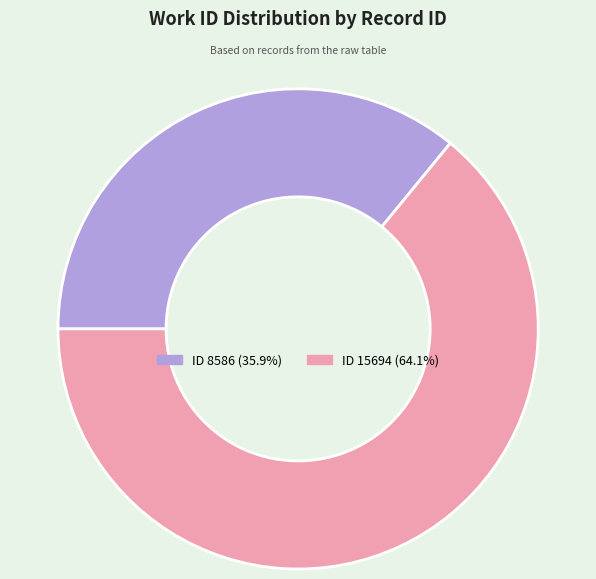

Approximately how many times larger is the value at ID 8586 (35.9%) compared to ID 15694 (64.1%)?

0.6